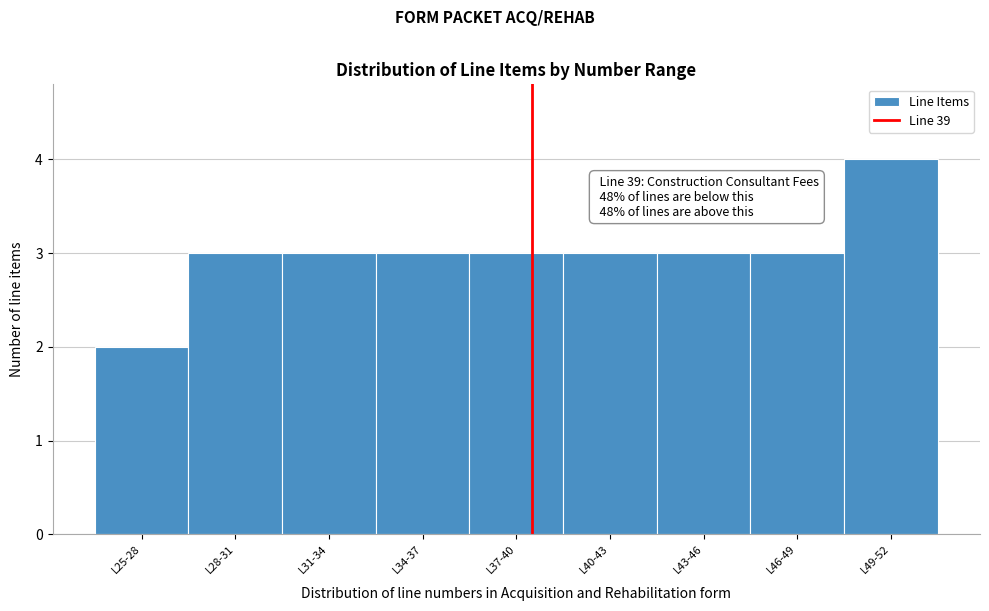

Reading left to right, transcribe all the data shown in this chart.

2	3	3	3	3	3	3	3	4